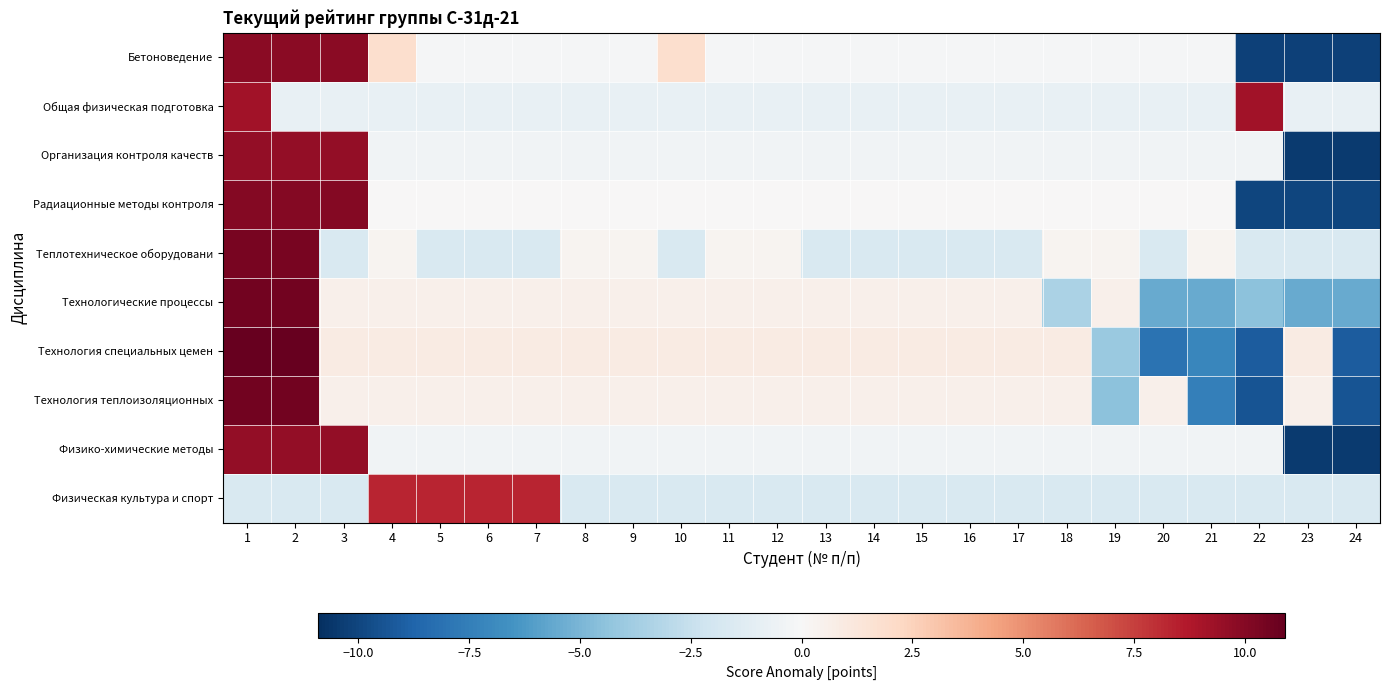

Which has a higher value, 10 or 12?

10